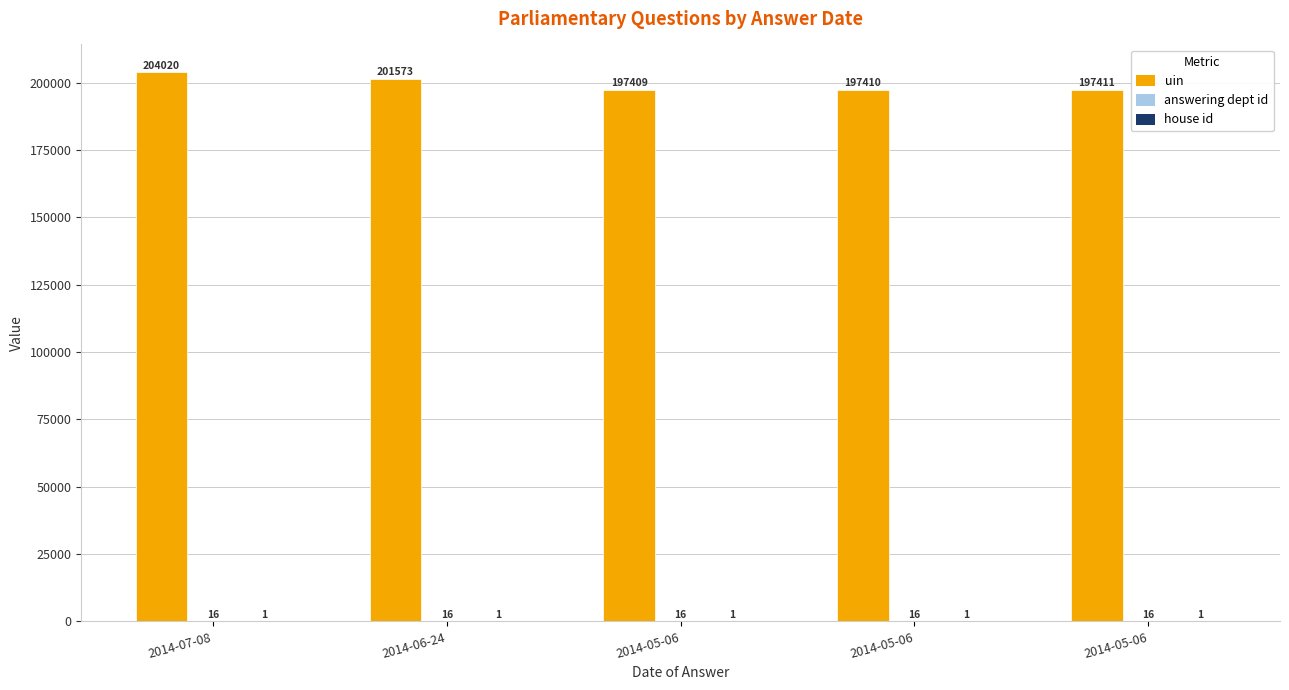

What is the sum of all house id values?

5